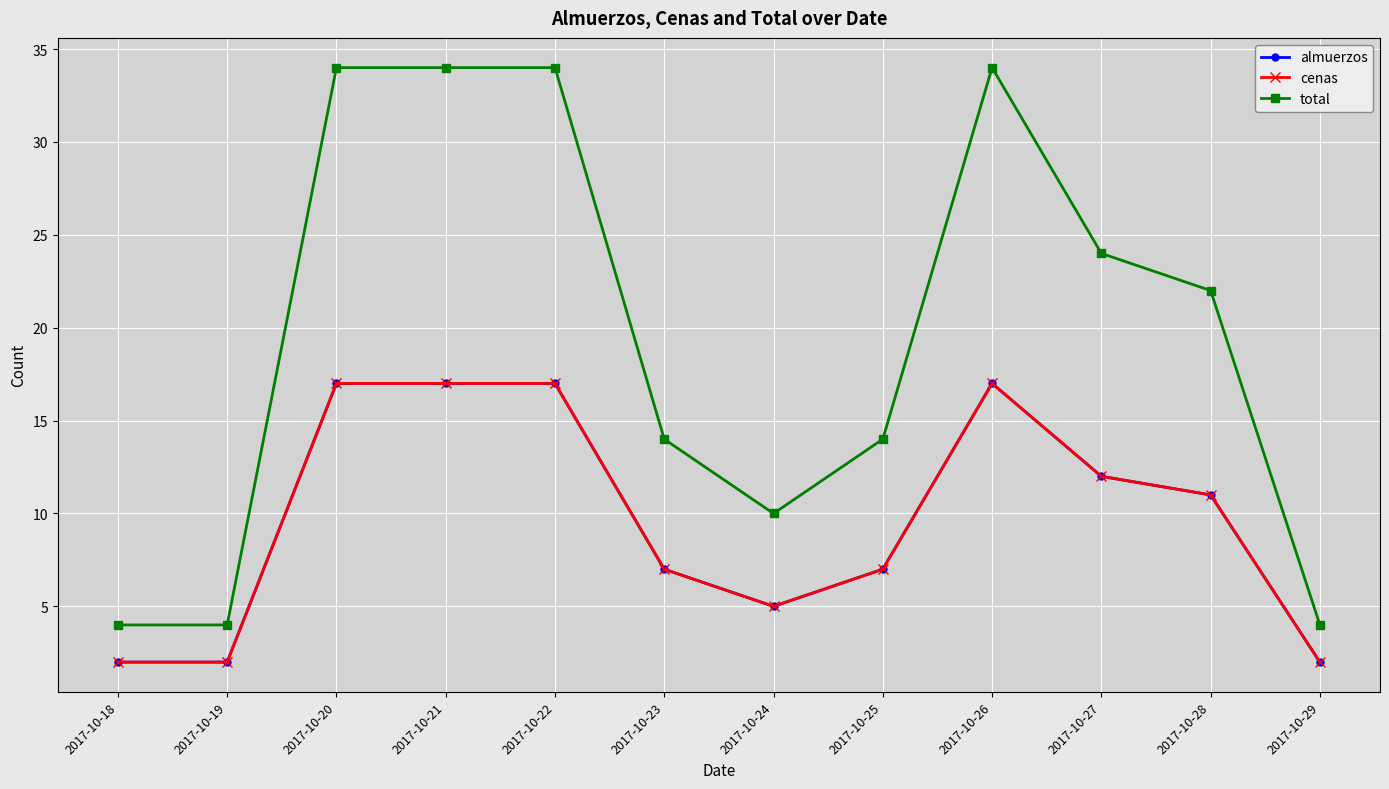

Is the value of almuerzos at 2017-10-23 greater than the value of total at 2017-10-28?

No